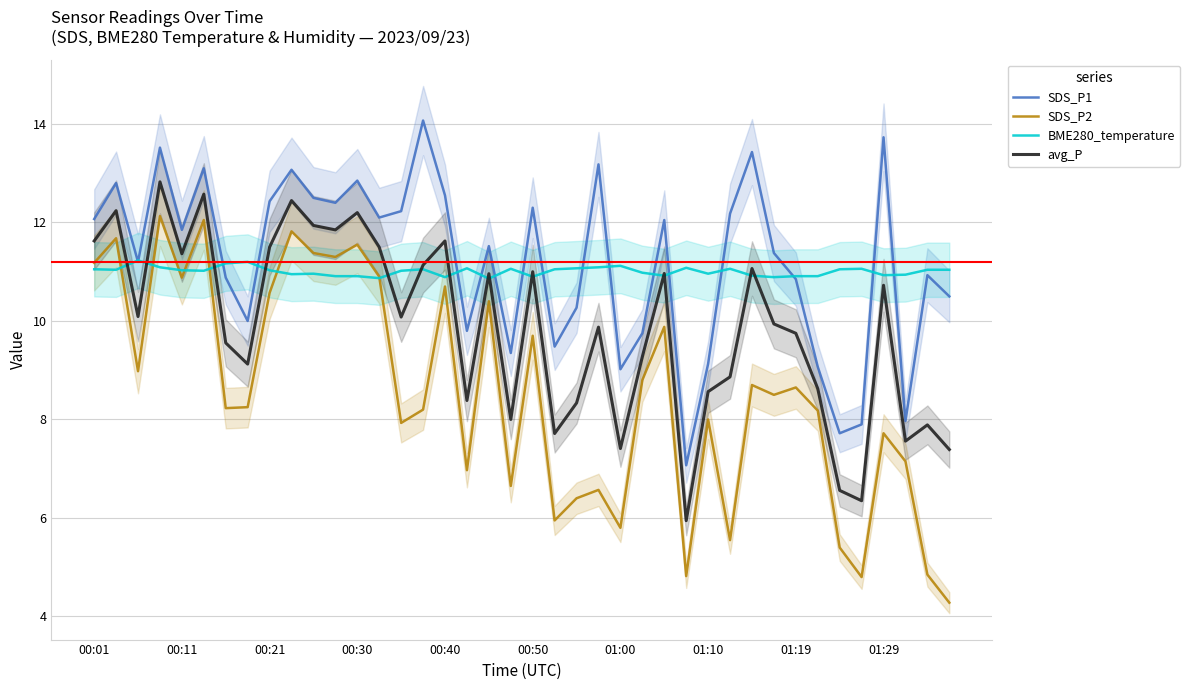

Is it true that BME280_temperature equals 10.9 at 00:50?

True